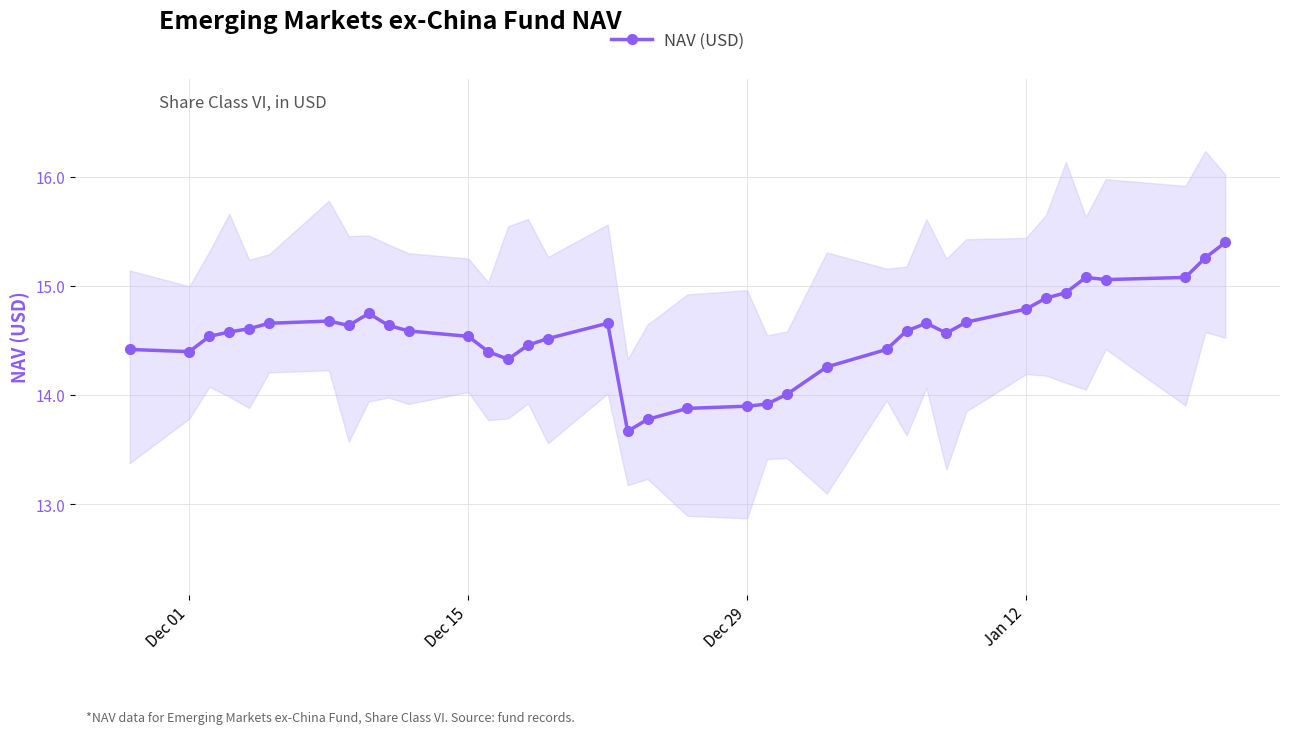

True or false: NAV (USD) has more than 1 points higher than both neighbors.

True